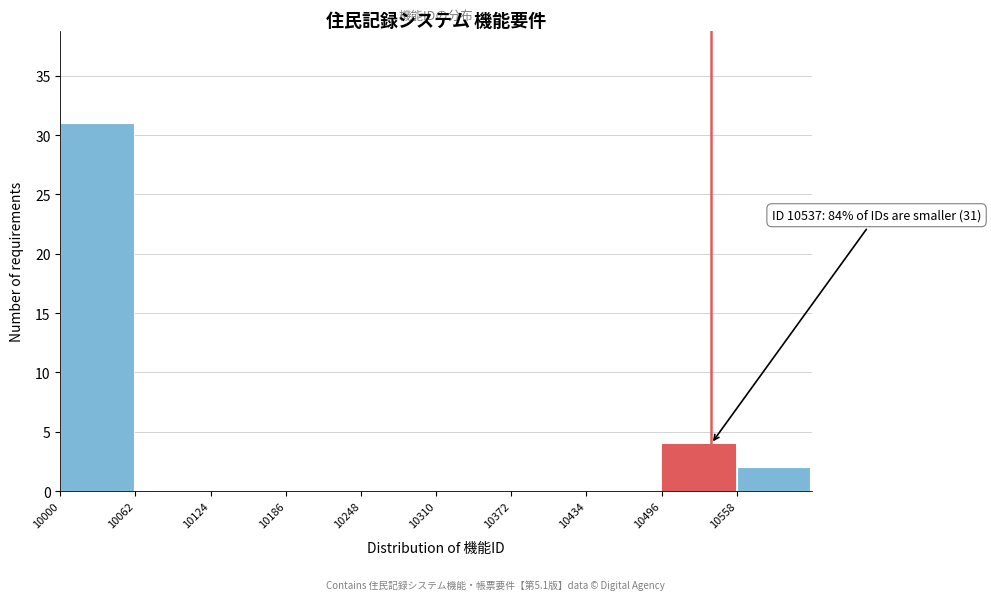

Over which range of the x-axis is the bar tallest?

10000 to 10062